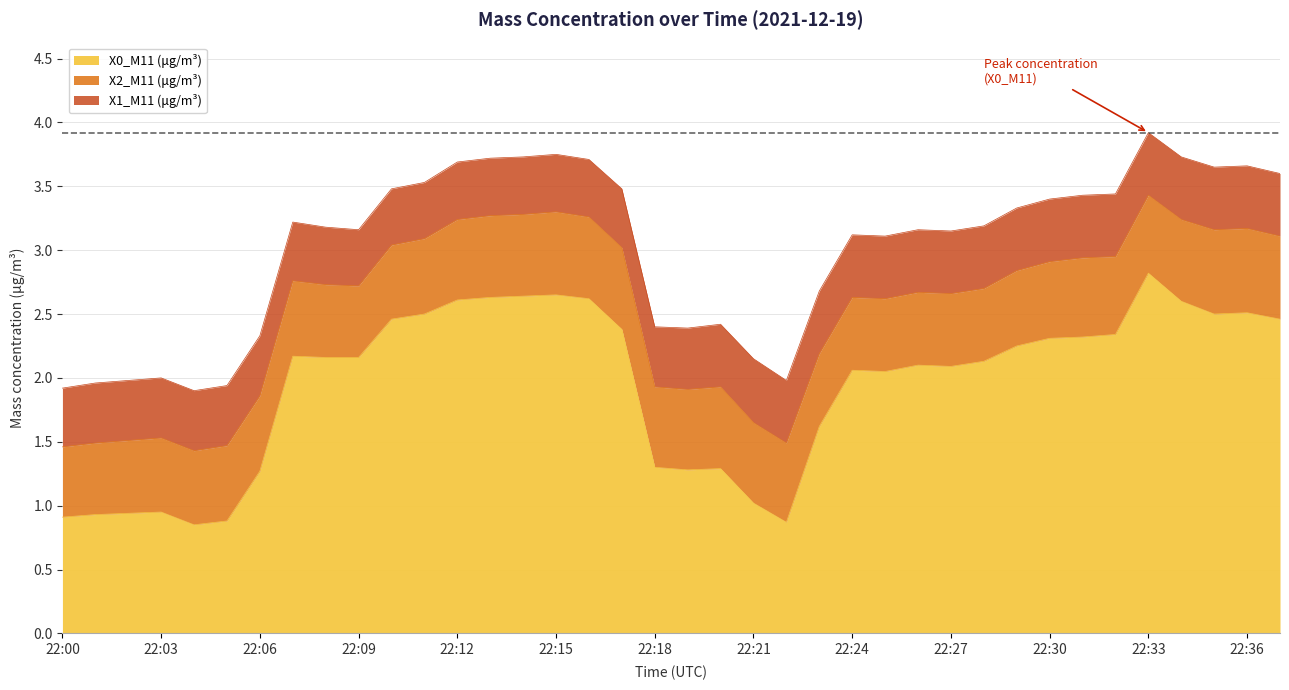

True or false: X0_M11 (μg/m³) has a value of 2.5 at 22:11.

True